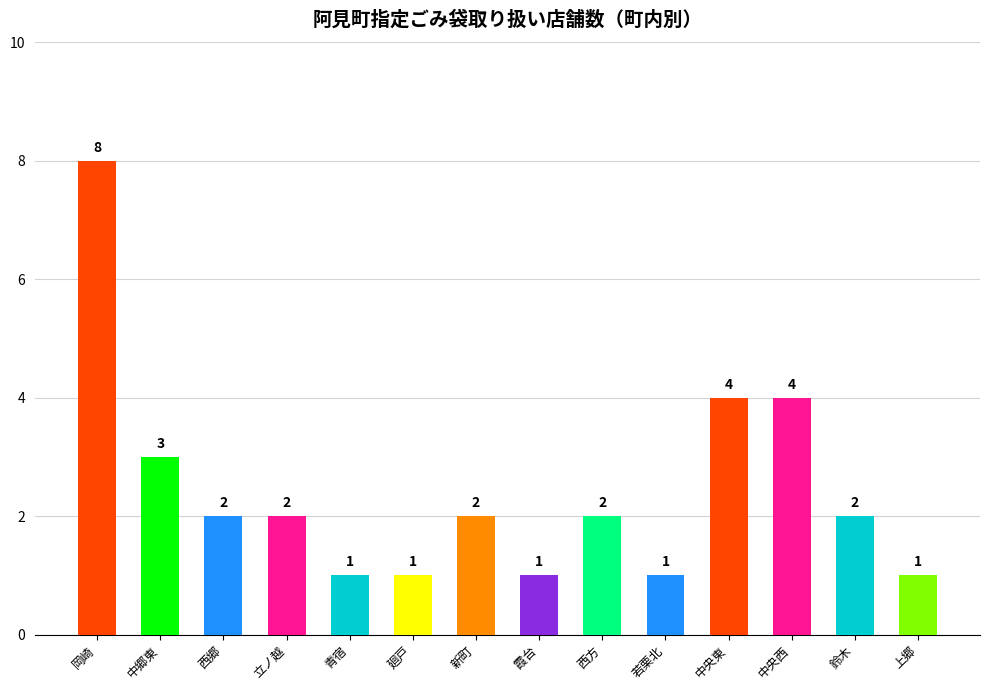

What is the maximum value shown in the chart?

8